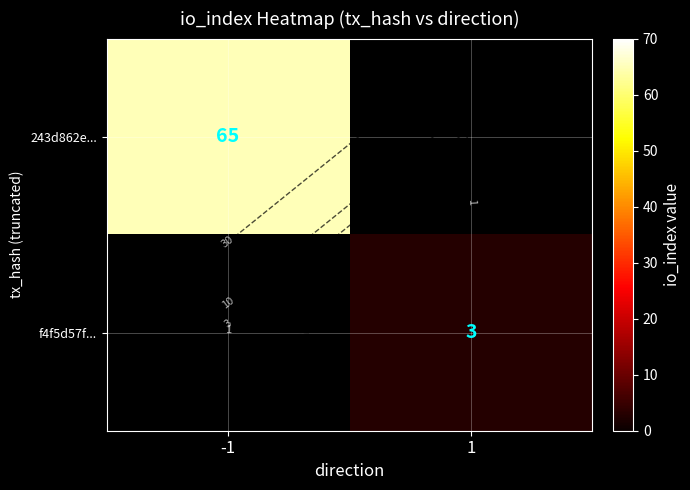

Between 1 and -1, which is larger?

-1